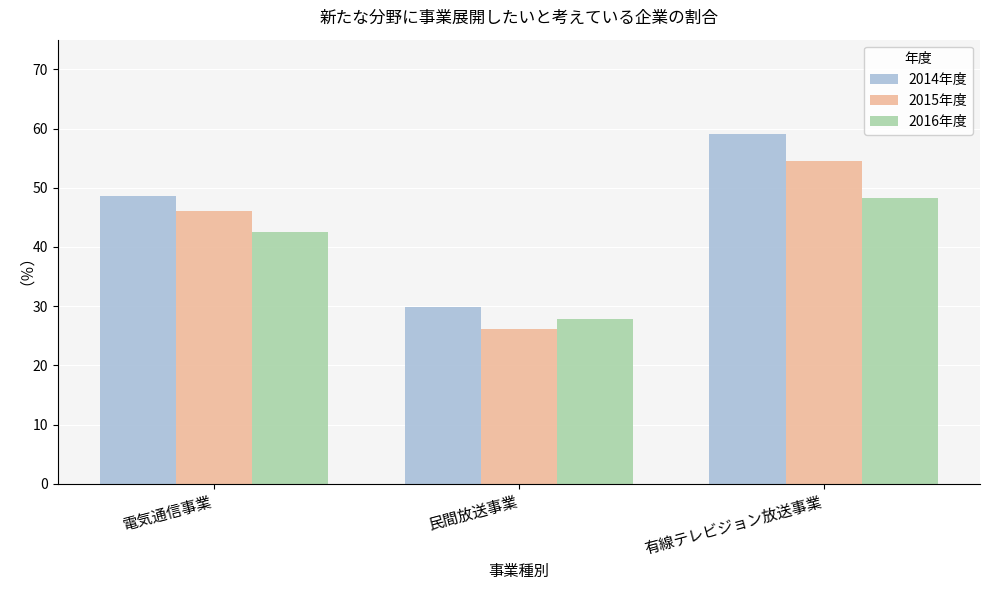

Between 電気通信事業 and 民間放送事業, which series saw the biggest shift?

2015年度